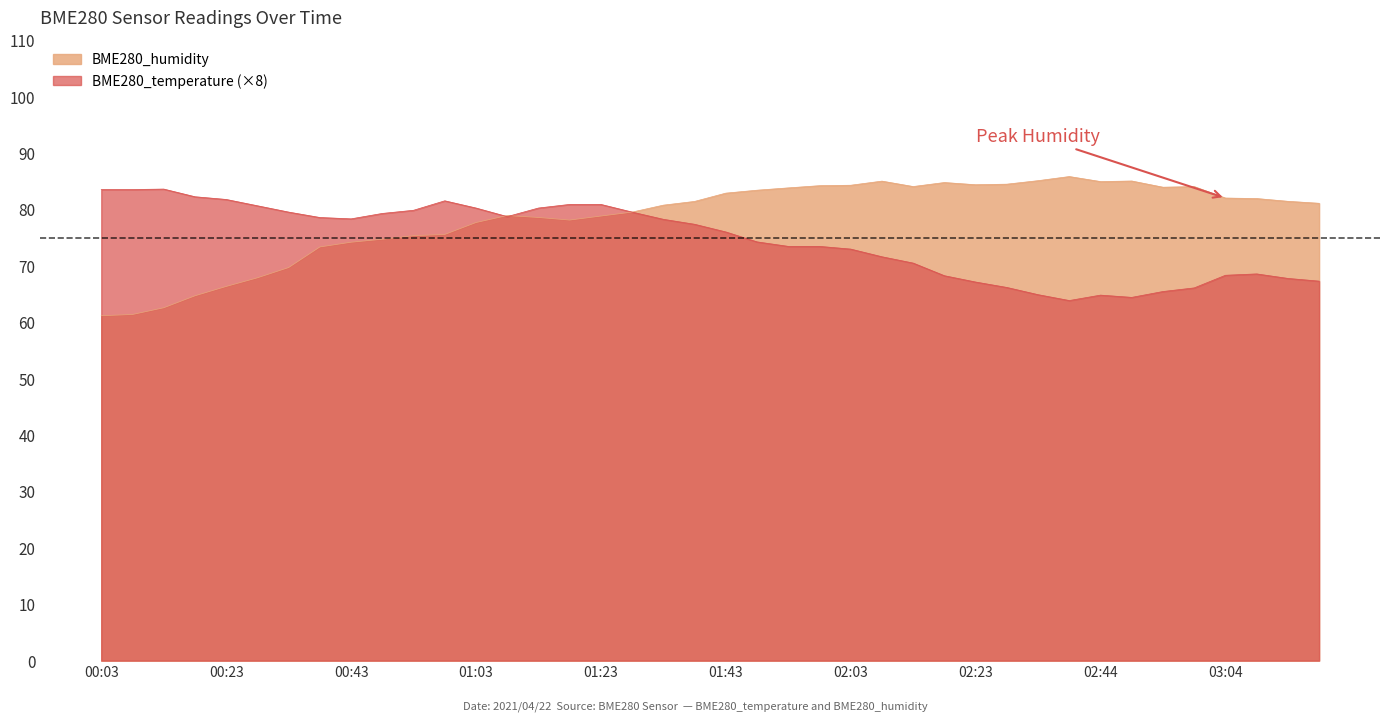

Rank the series at 01:13 from lowest to highest value.

BME280_humidity, BME280_temperature